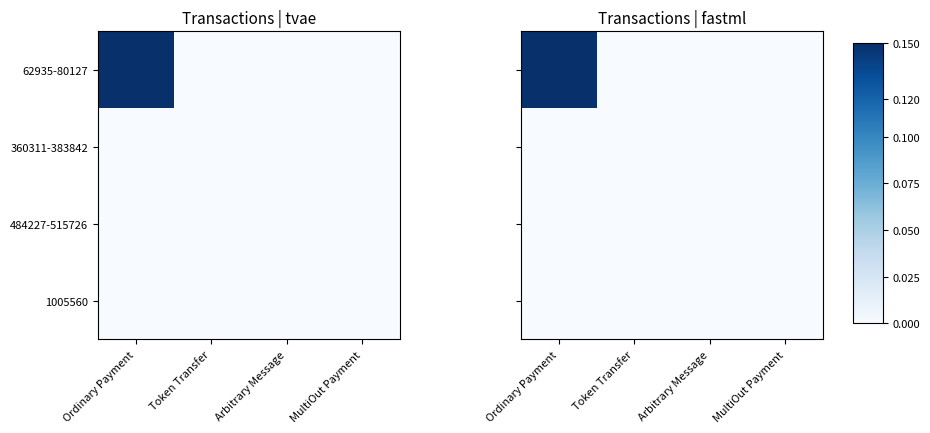

Which series has the widest spread of values?

62935-80127